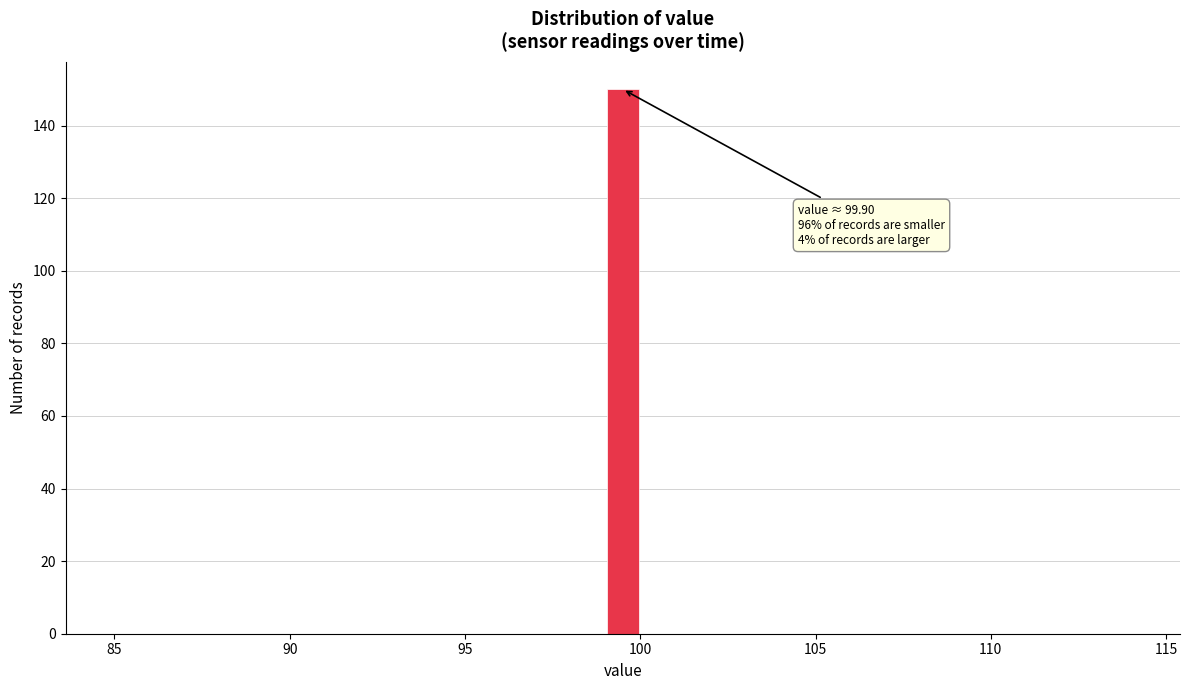

Read against the x-axis, roughly where is the centre of the tallest bar?

99.5